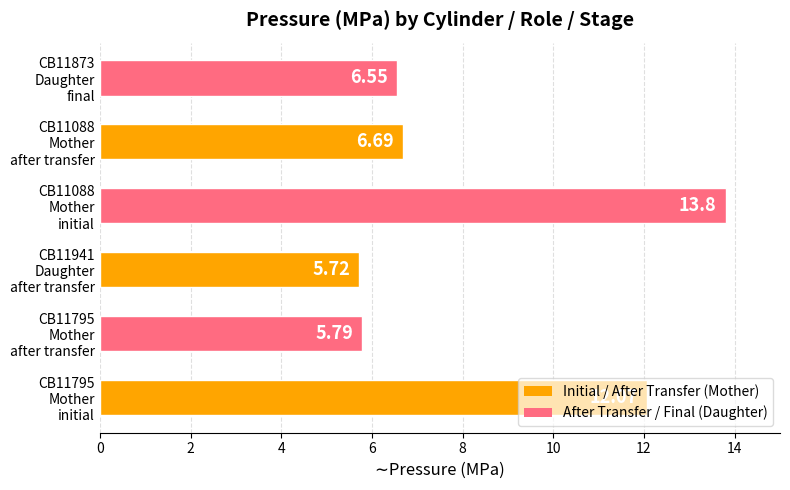

List the labels in order of value, largest first.

CB11088
Mother
initial, CB11795
Mother
initial, CB11088
Mother
after transfer, CB11873
Daughter
final, CB11795
Mother
after transfer, CB11941
Daughter
after transfer